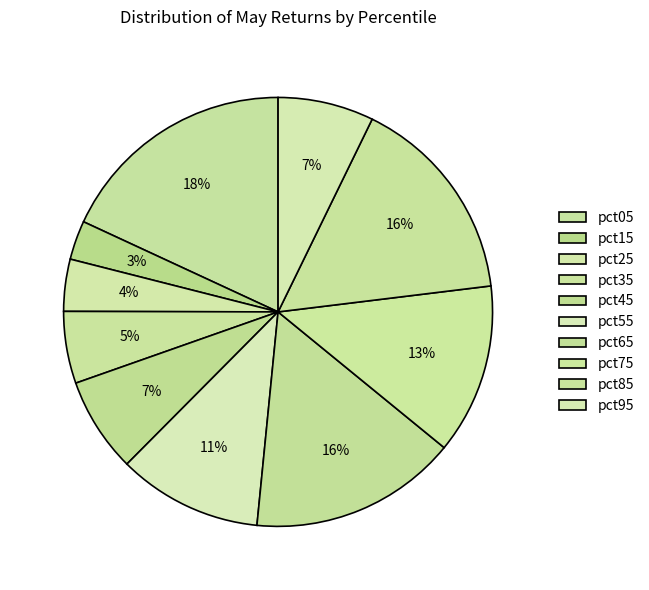

Is there any slice that represents more than half of the pie?

No